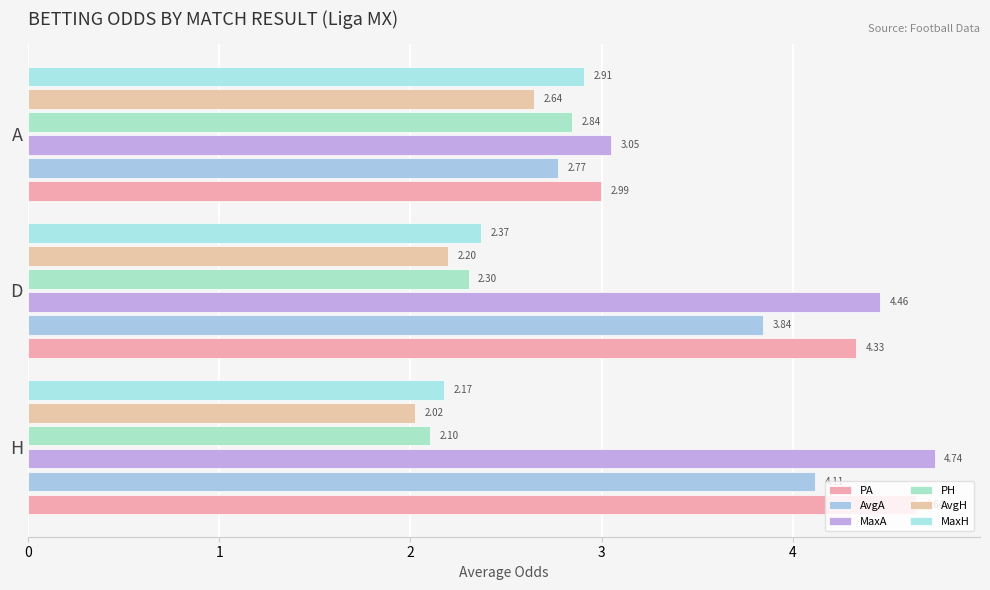

How many series are shown in this chart?

6